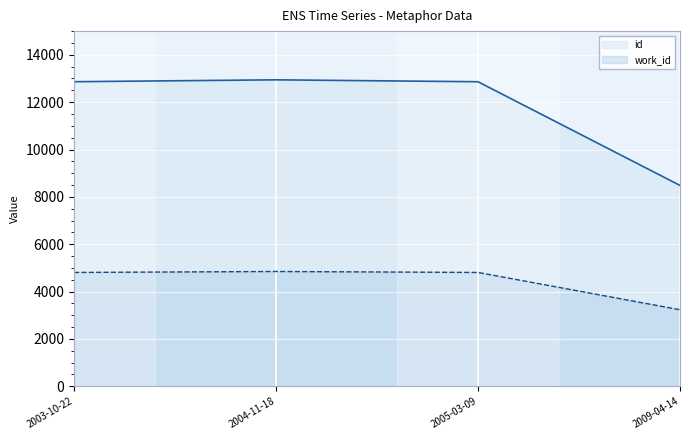

What value does the work_id series have at 2004-11-18, to the nearest 50?

4850